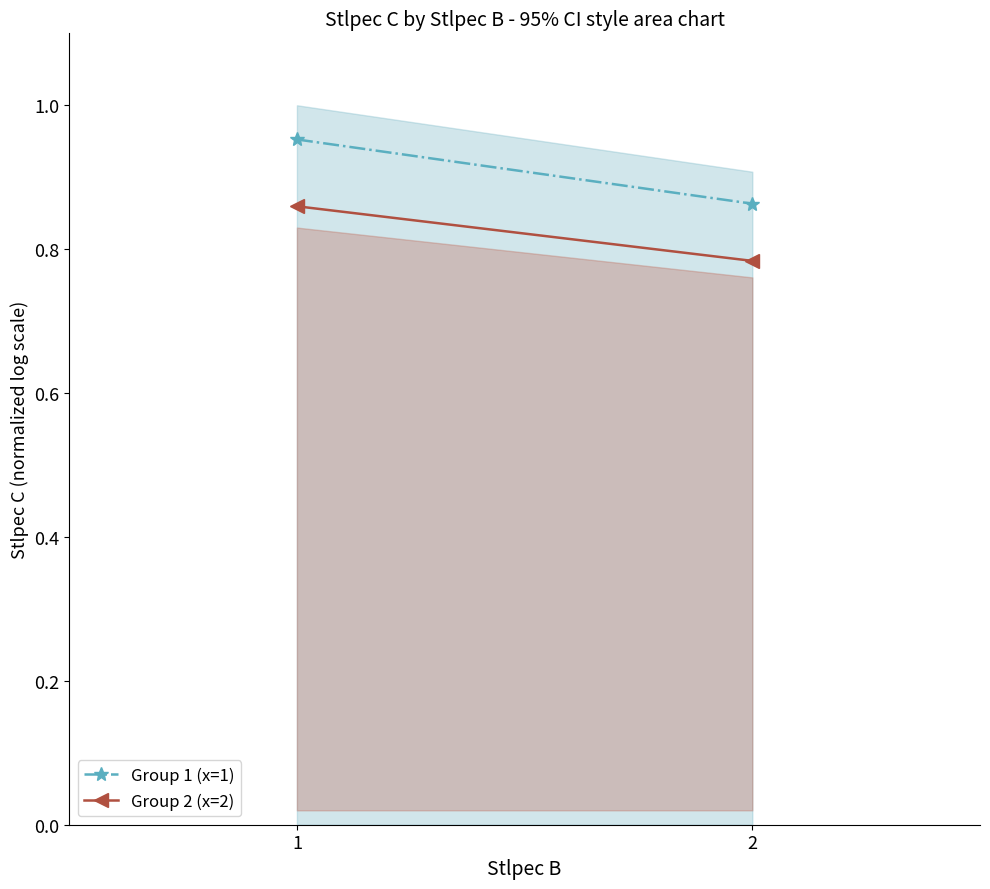

Reading right to left, extract all data points from this chart.

Group 1 (x=1): 0.9	1.0
Group 2 (x=2): 0.8	0.9